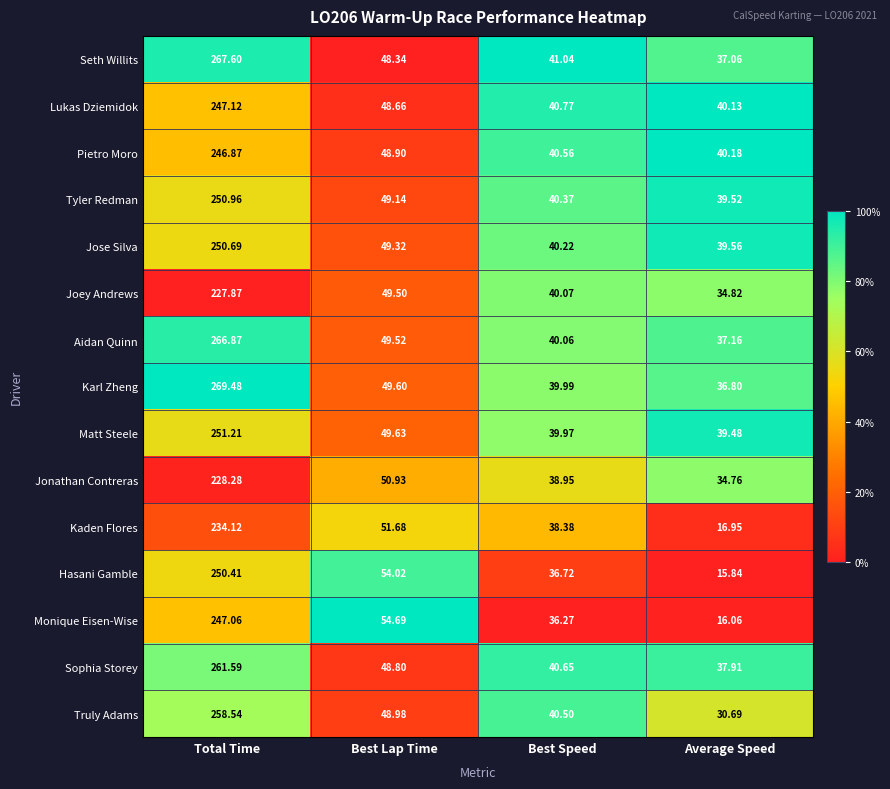

List the labels in order of Joey Andrews value, smallest first.

Average Speed, Best Speed, Best Lap Time, Total Time